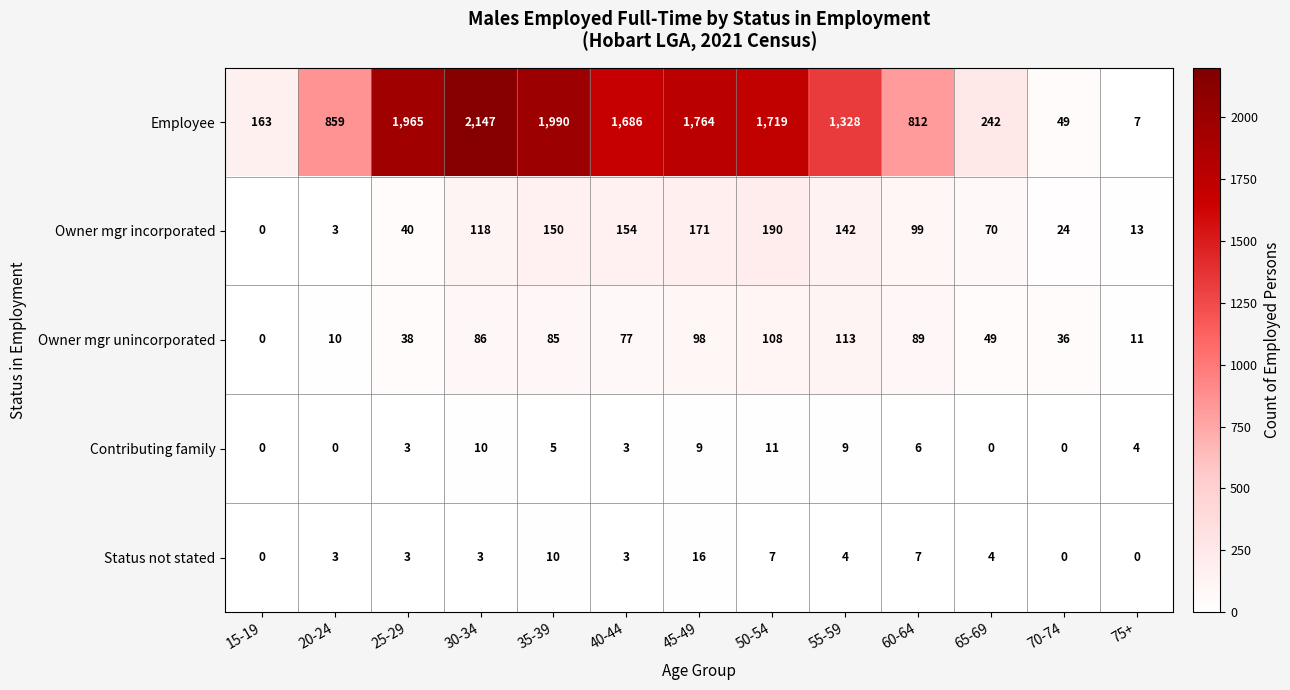

Which series has the largest range (max minus min)?

Employee